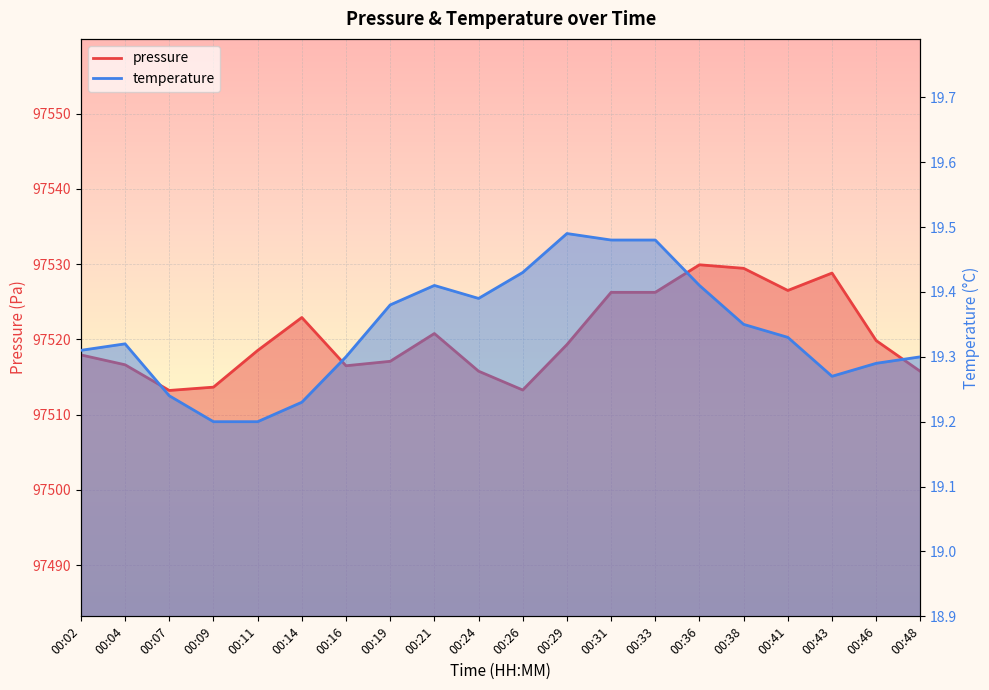

Which category has the lowest value in the temperature series?

00:09